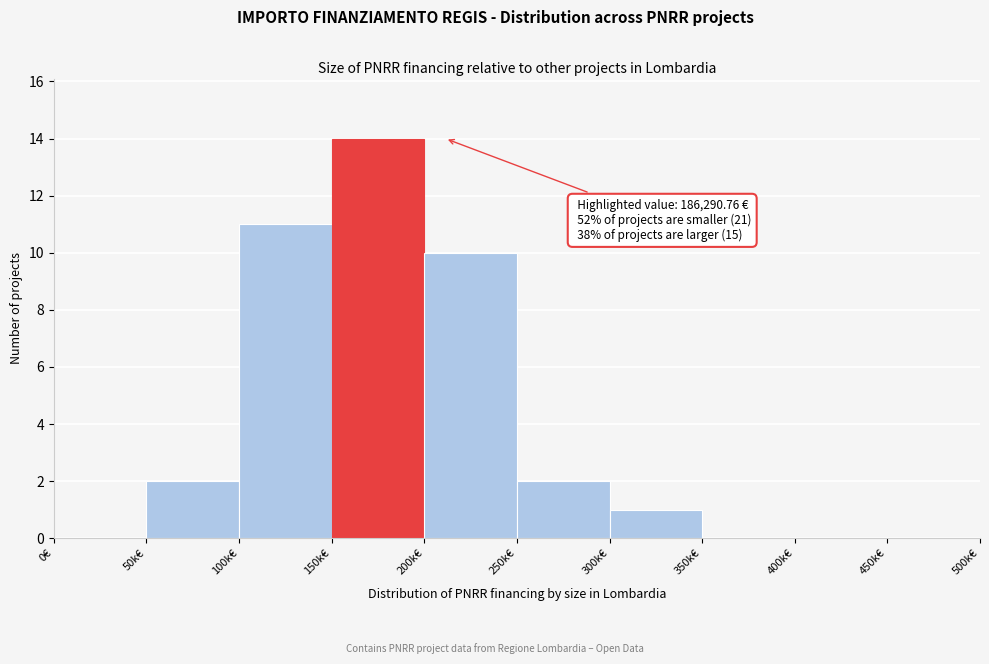

Reading left to right, list all the values displayed in this chart.

0€=0	50k€=2	100k€=11	150k€=14	200k€=10	250k€=2	300k€=1	350k€=0	400k€=0	450k€=0